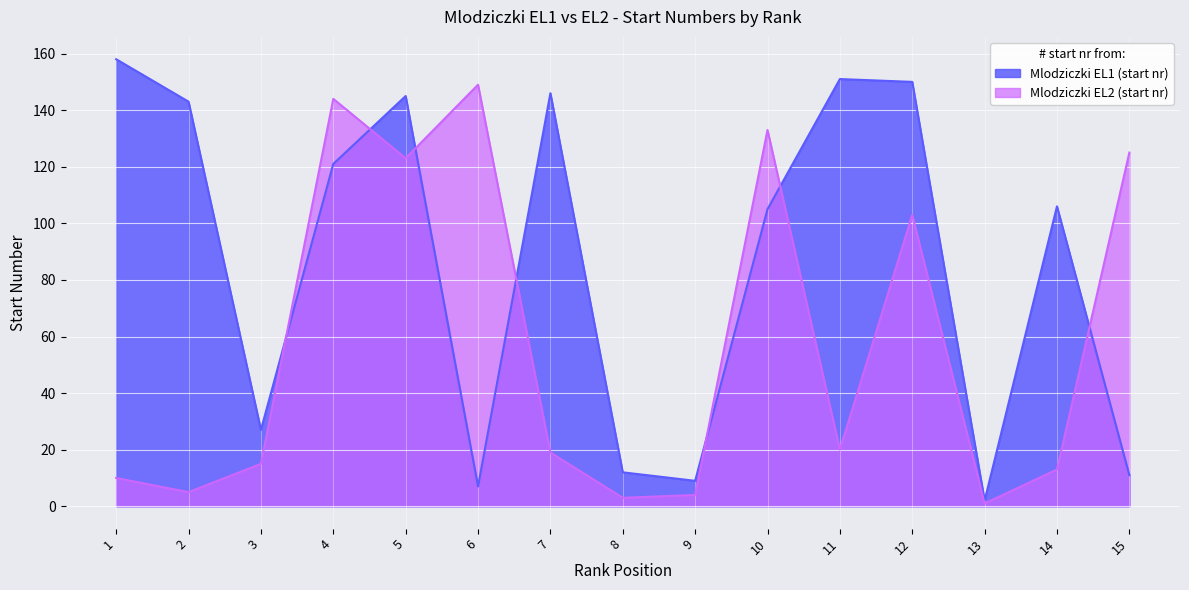

List the series in order of their overall mean, highest first.

Mlodziczki EL1 (start nr), Mlodziczki EL2 (start nr)